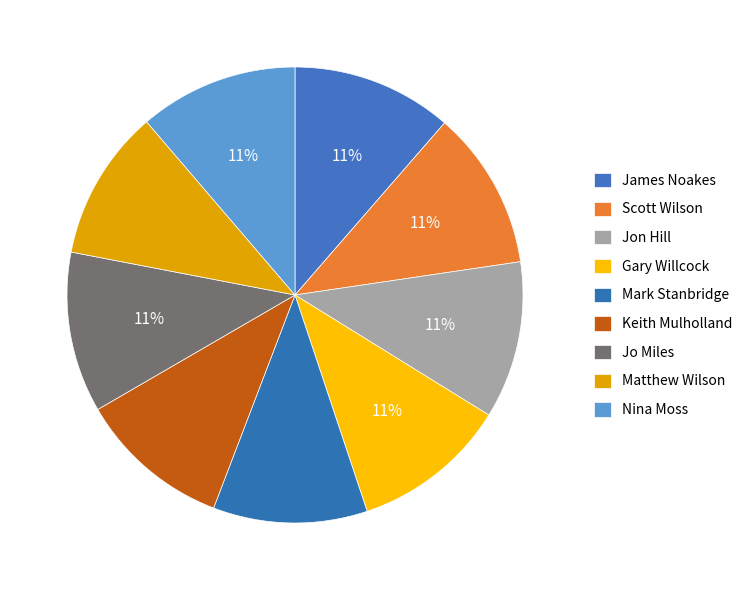

How many segments does this pie chart have?

9